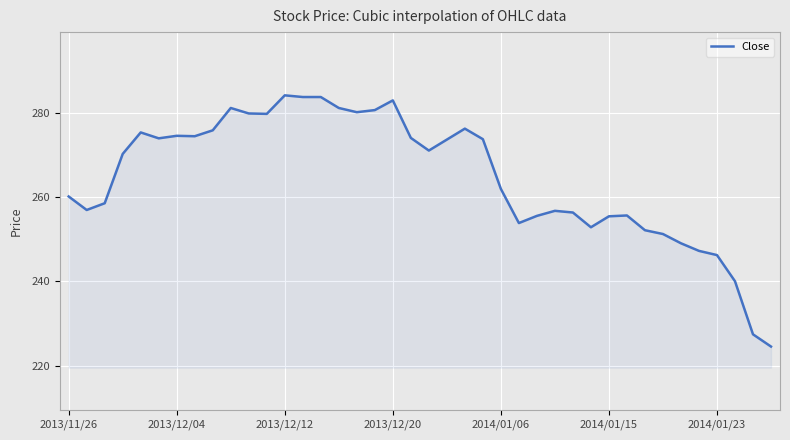

What is the maximum value shown in the chart?

284.1